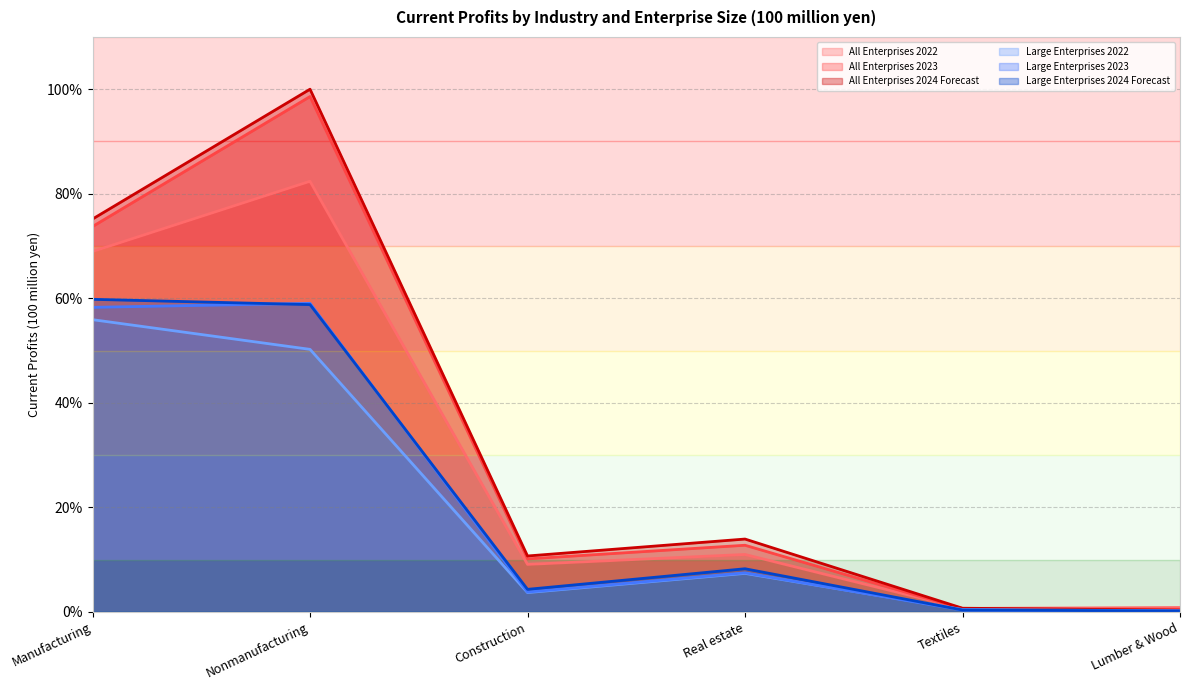

What is the value of the All Enterprises 2022 point at the 5th from the left?

0.6